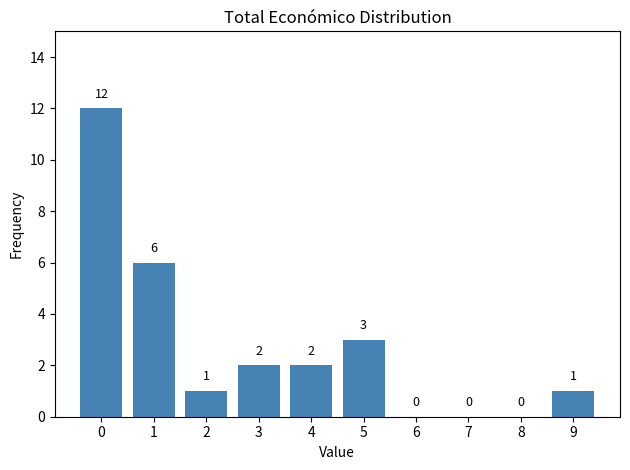

Reading left to right, what are all the values shown in this chart?

0=12	1=6	2=1	3=2	4=2	5=3	6=0	7=0	8=0	9=1